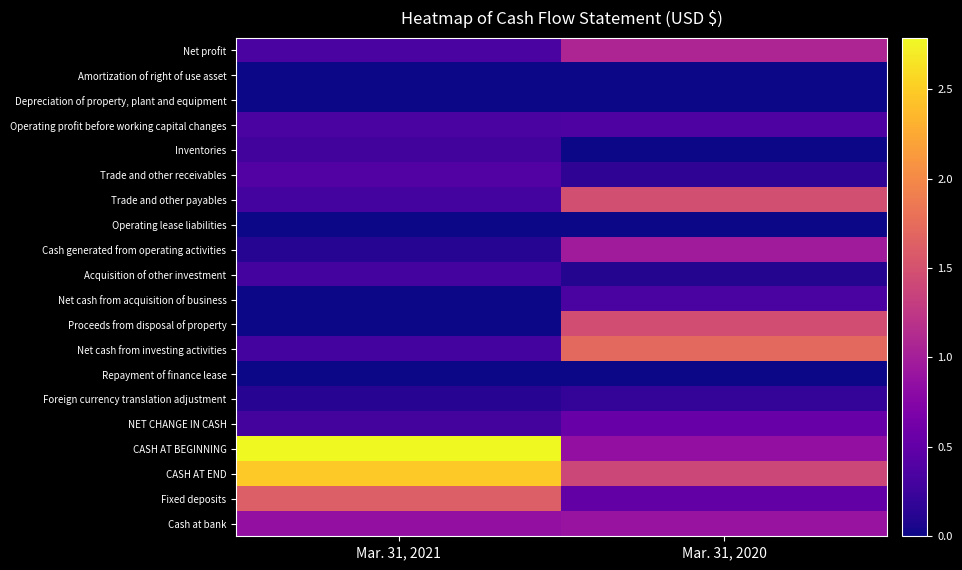

Which series has the largest total across all categories?

CASH AT END